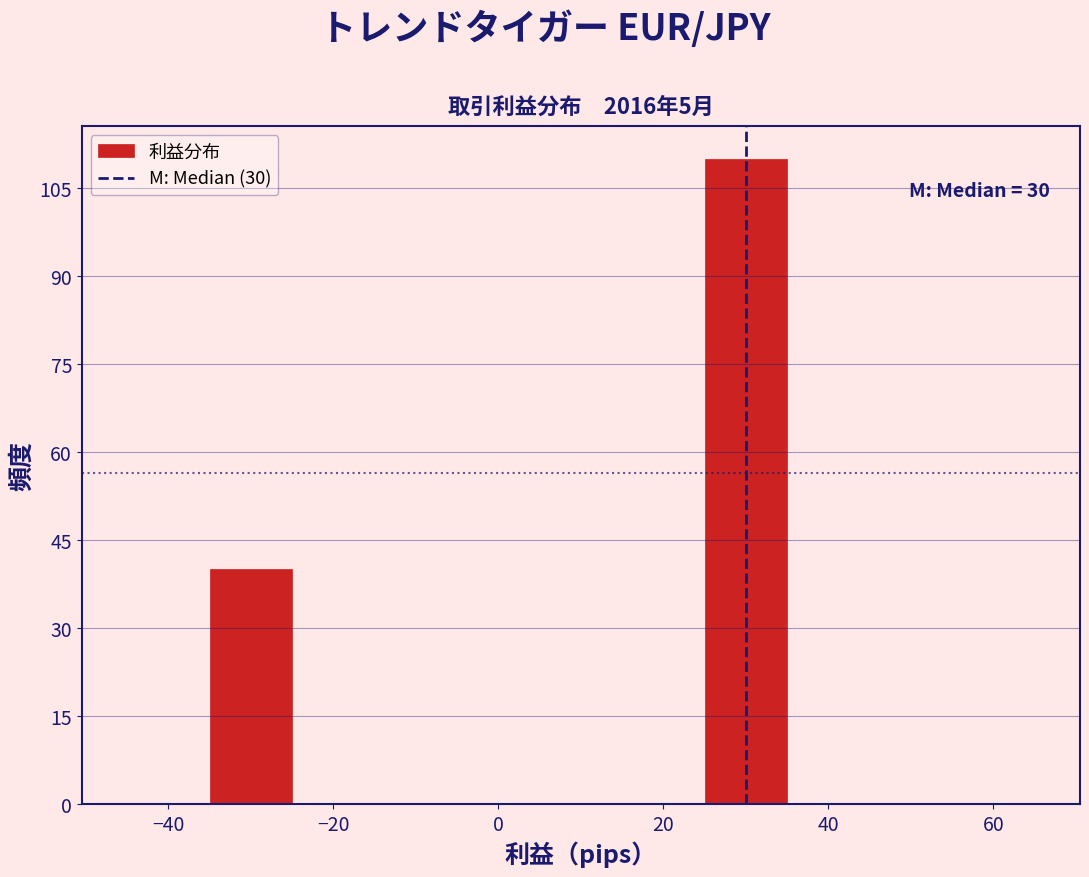

Which range on the x-axis has the tallest bar?

25 to 35